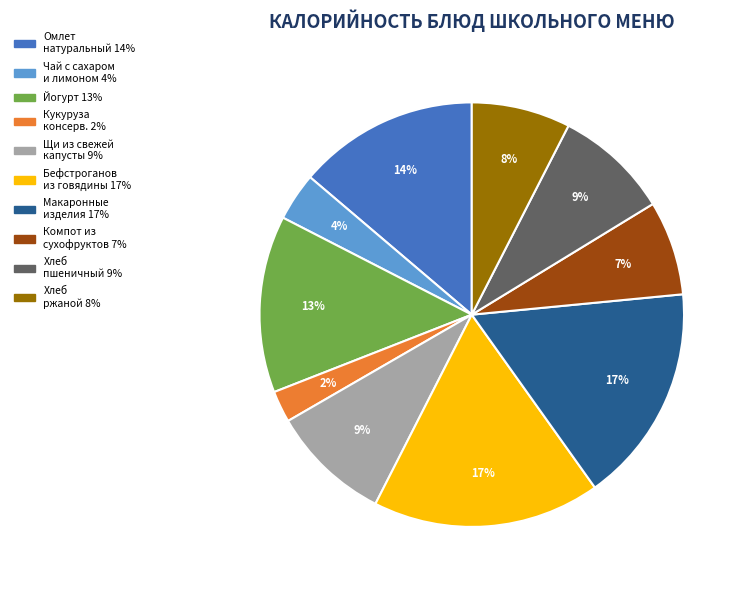

To the nearest percent, what is the average slice percentage?

10%